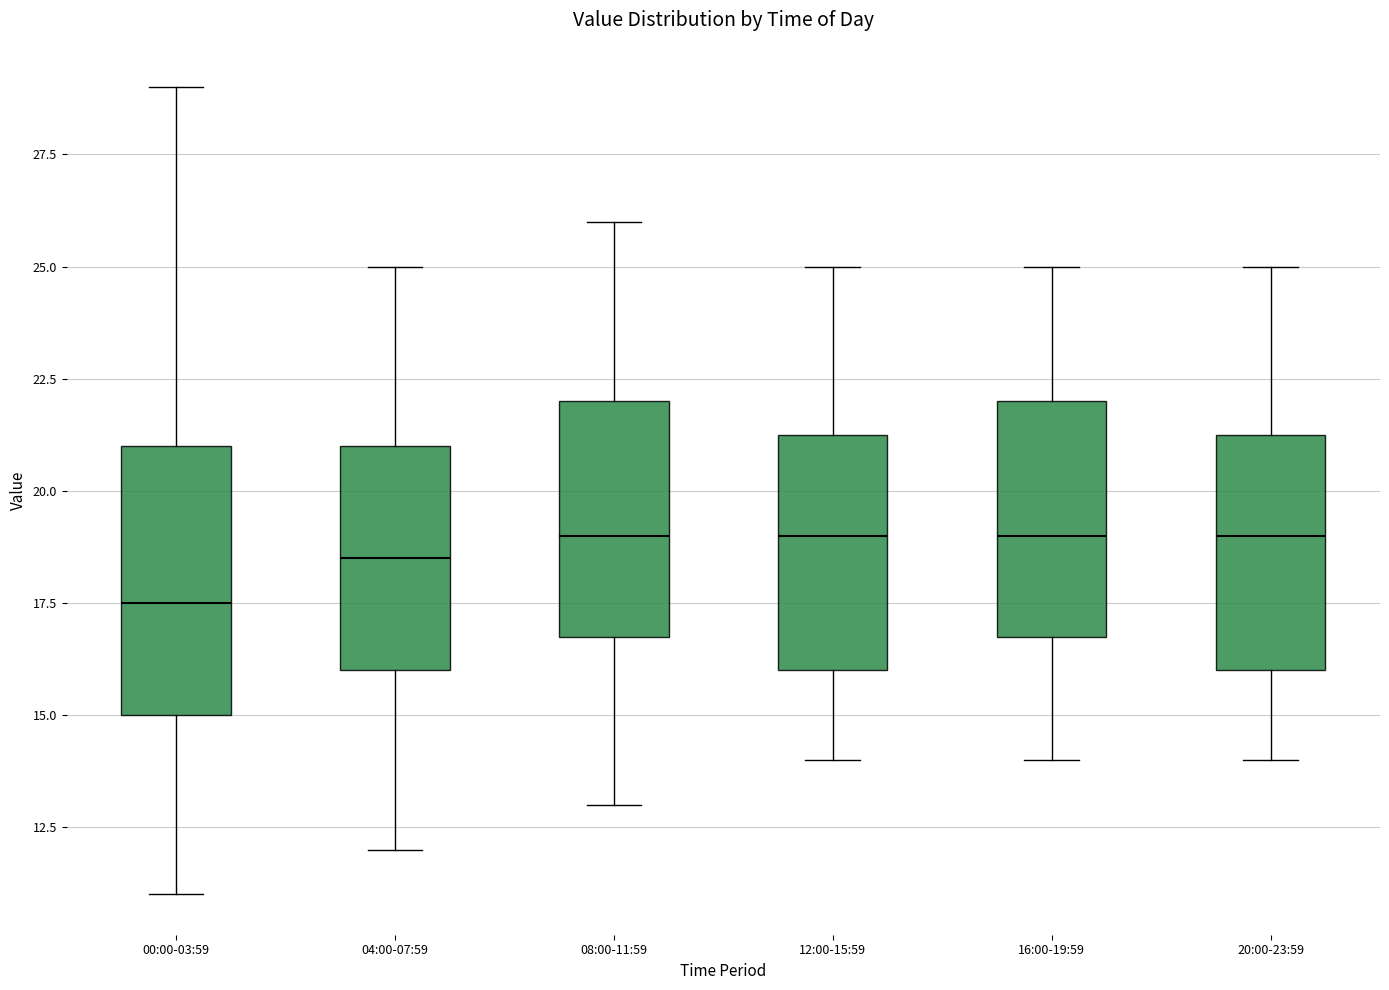

Reading left to right, read every box against the y-axis: the position of its median line, the range the box covers, and the ends of its whiskers. The values are not printed on the chart, so give them approximately, as read against the axis.

00:00-03:59: median 17.5, box 15.0 to 21.0, whiskers 11.0 to 29.0
04:00-07:59: median 18.5, box 16.0 to 21.0, whiskers 12.0 to 25.0
08:00-11:59: median 19.0, box 17.0 to 22.0, whiskers 13.0 to 26.0
12:00-15:59: median 19.0, box 16.0 to 21.5, whiskers 14.0 to 25.0
16:00-19:59: median 19.0, box 17.0 to 22.0, whiskers 14.0 to 25.0
20:00-23:59: median 19.0, box 16.0 to 21.5, whiskers 14.0 to 25.0